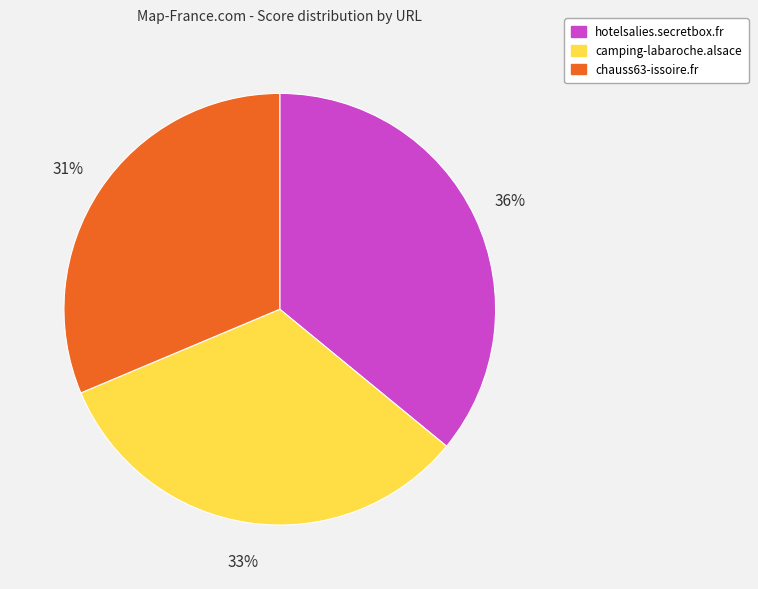

How many slices are in this pie chart?

3